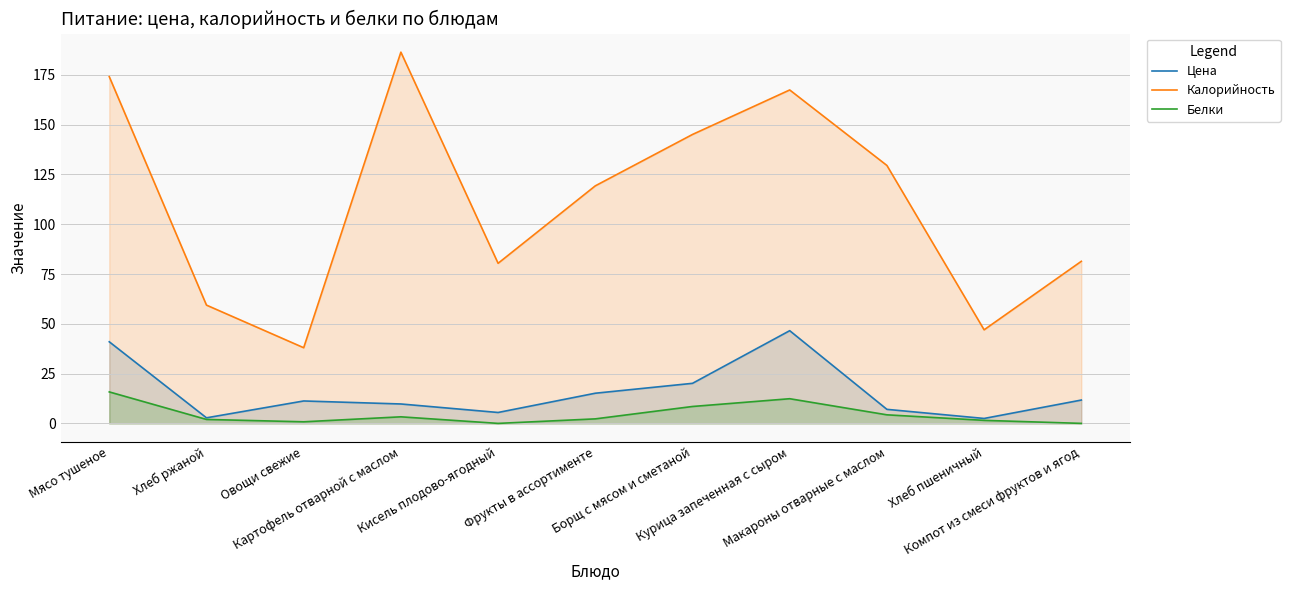

What position from the left is Борщ с мясом и сметаной?

7